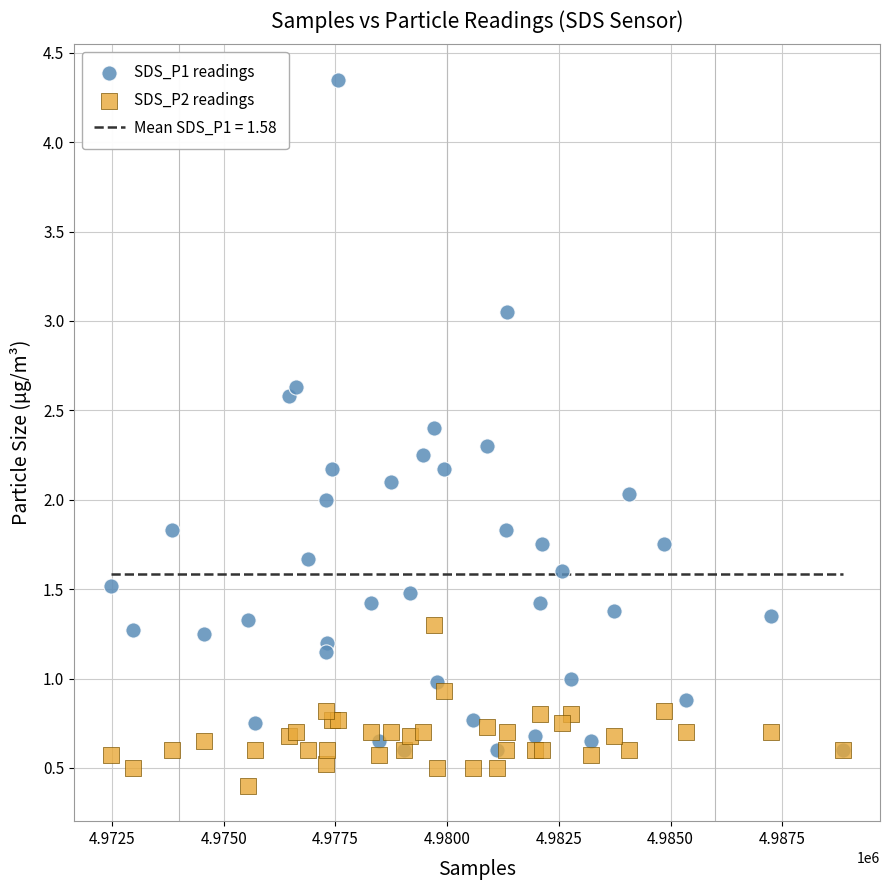

Which series contains the lowest Y value?

SDS_P2 readings